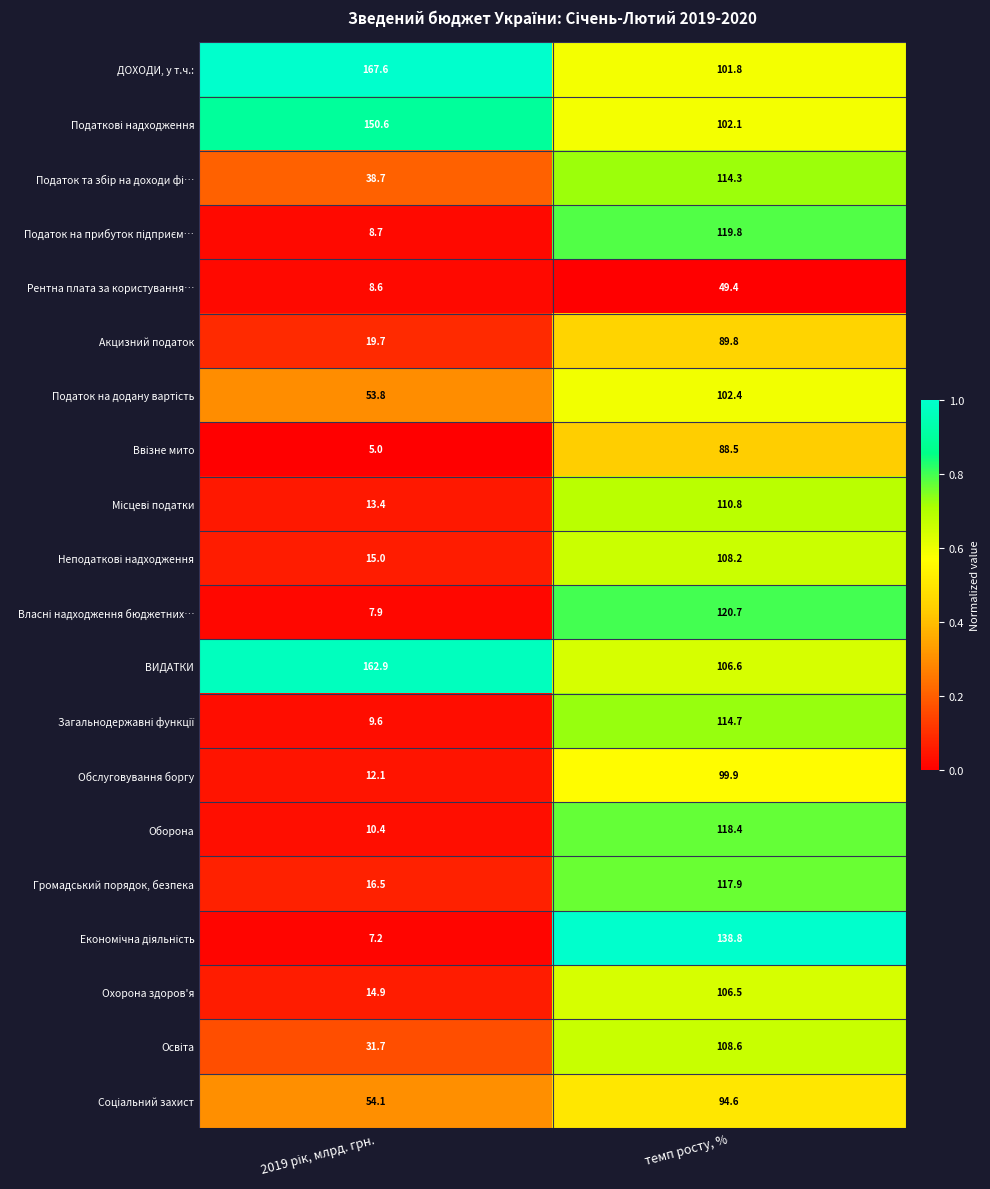

Where does the Громадський порядок, безпека series first go above 117?

темп росту, %